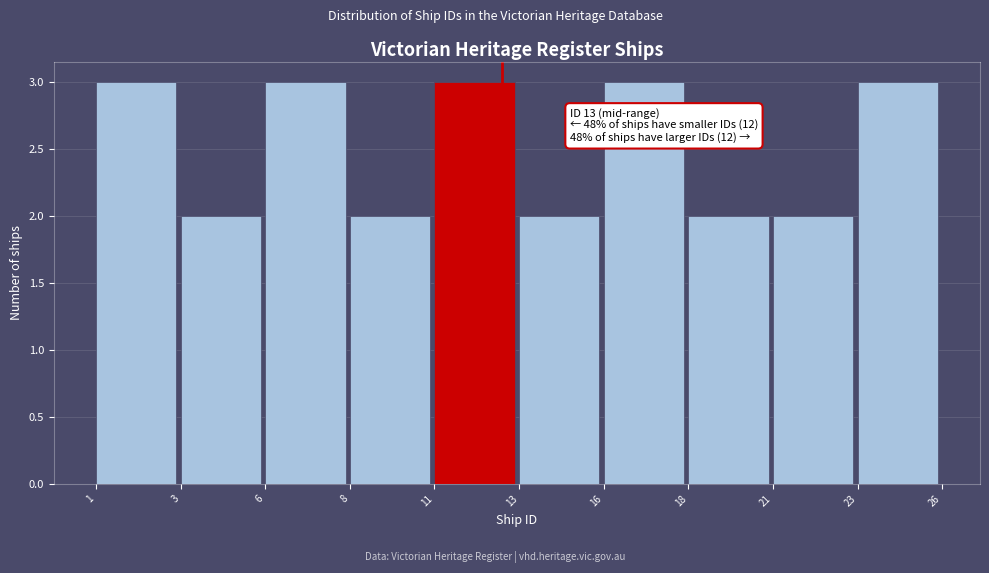

Reading left to right, extract all data points from this chart.

1=3	3=2	6=3	8=2	11=3	13=2	16=3	18=2	21=2	23=3